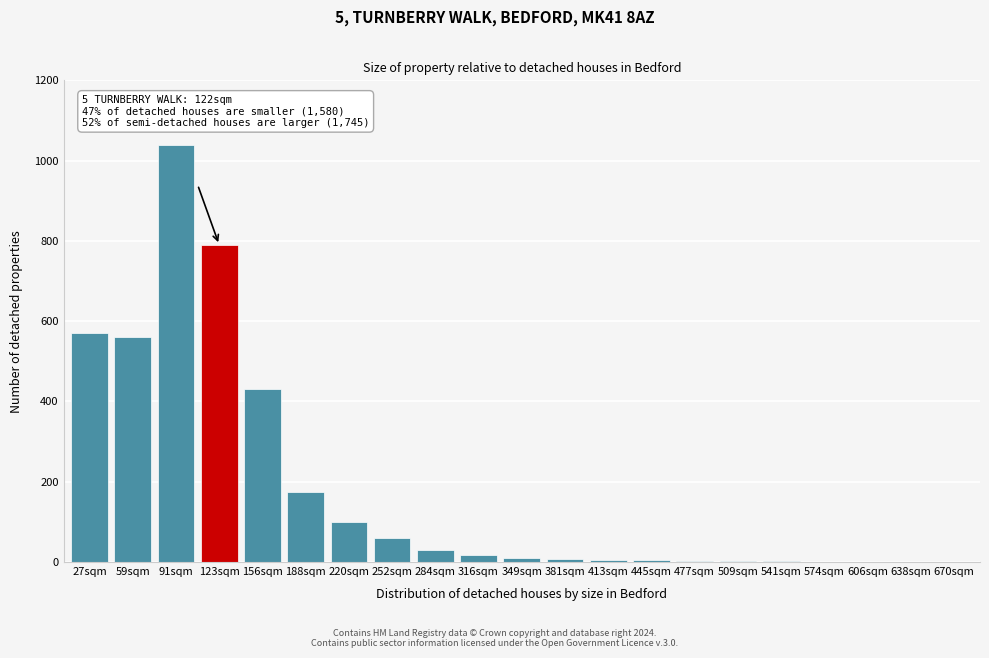

Where is the data nearest to the value 520?

59sqm